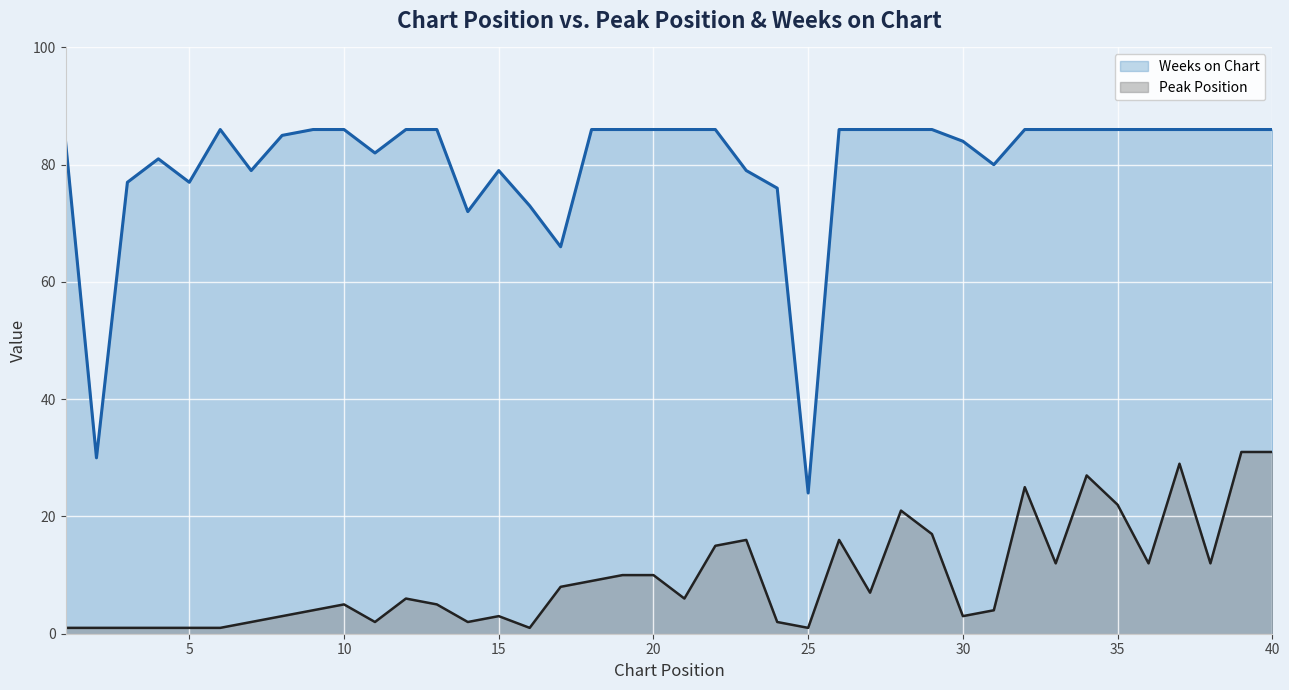

In Peak Position, how many points are lower than both neighbors (excluding endpoints)?

10